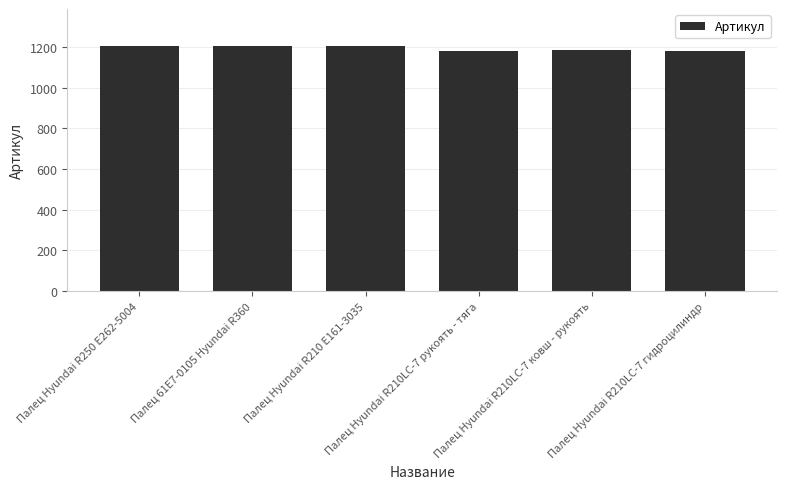

What is the value of the 2nd bar from the left?

1203